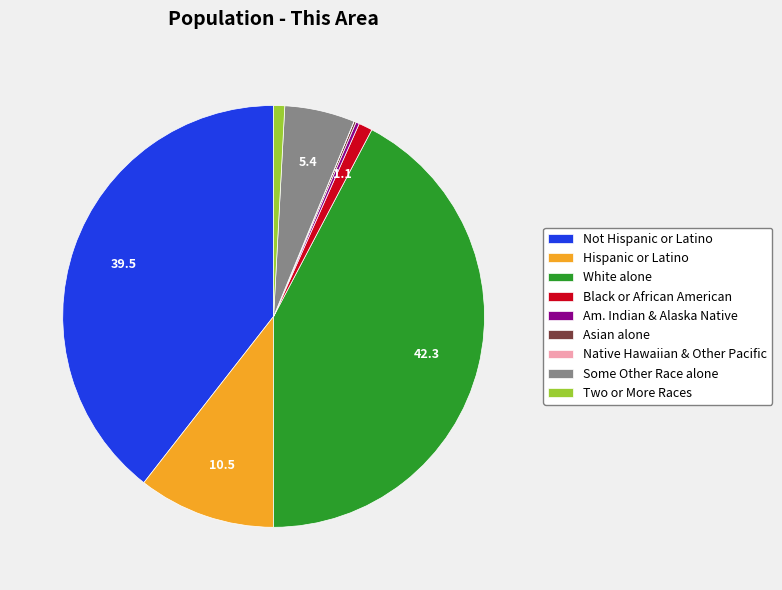

Is it true that White alone is 42% of the pie?

True